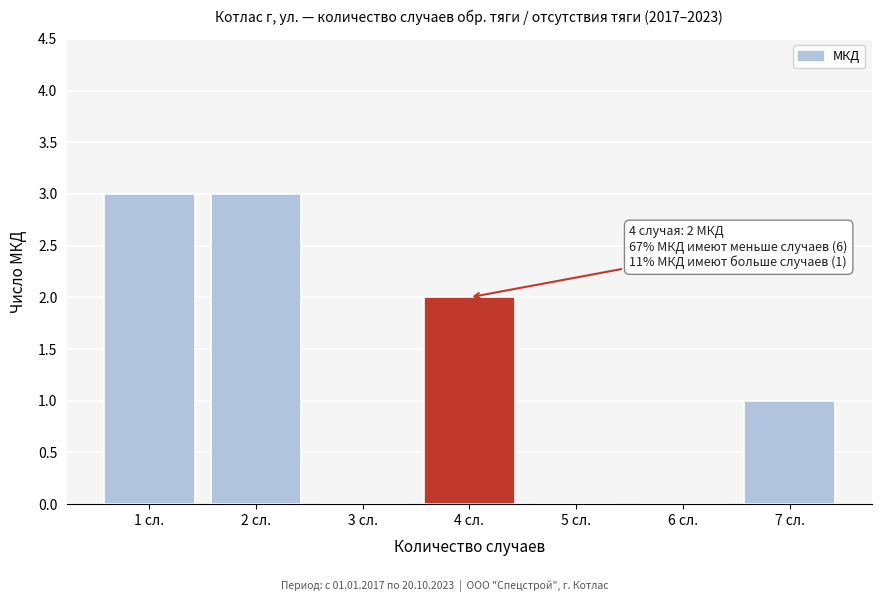

Reading left to right, extract all data points from this chart.

1 сл.=3	2 сл.=3	3 сл.=0	4 сл.=2	5 сл.=0	6 сл.=0	7 сл.=1